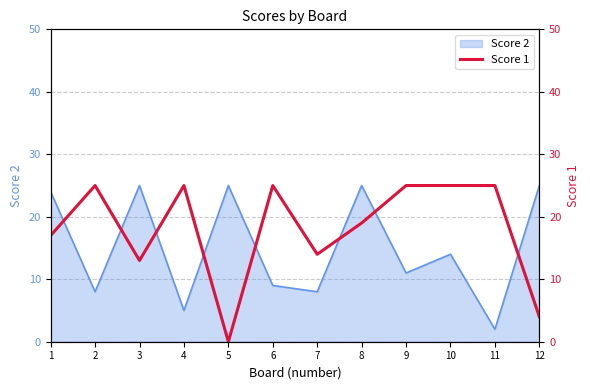

The value of Score 2 at 10 is 25. True or false?

False